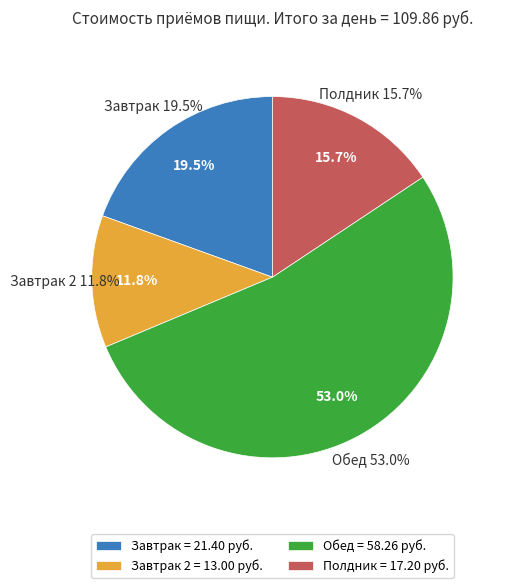

To the nearest percent, what is the difference between the largest and smallest slice percentages?

41%